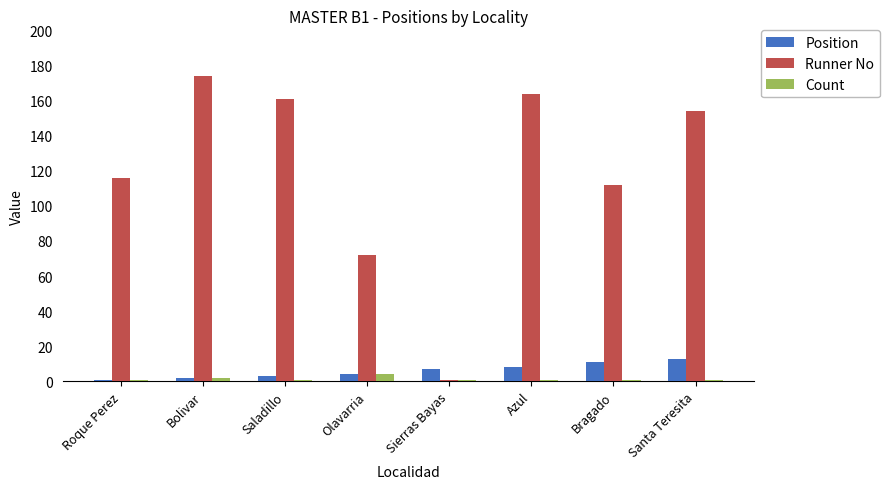

What is the label of the 5th bar from the left?

Sierras Bayas